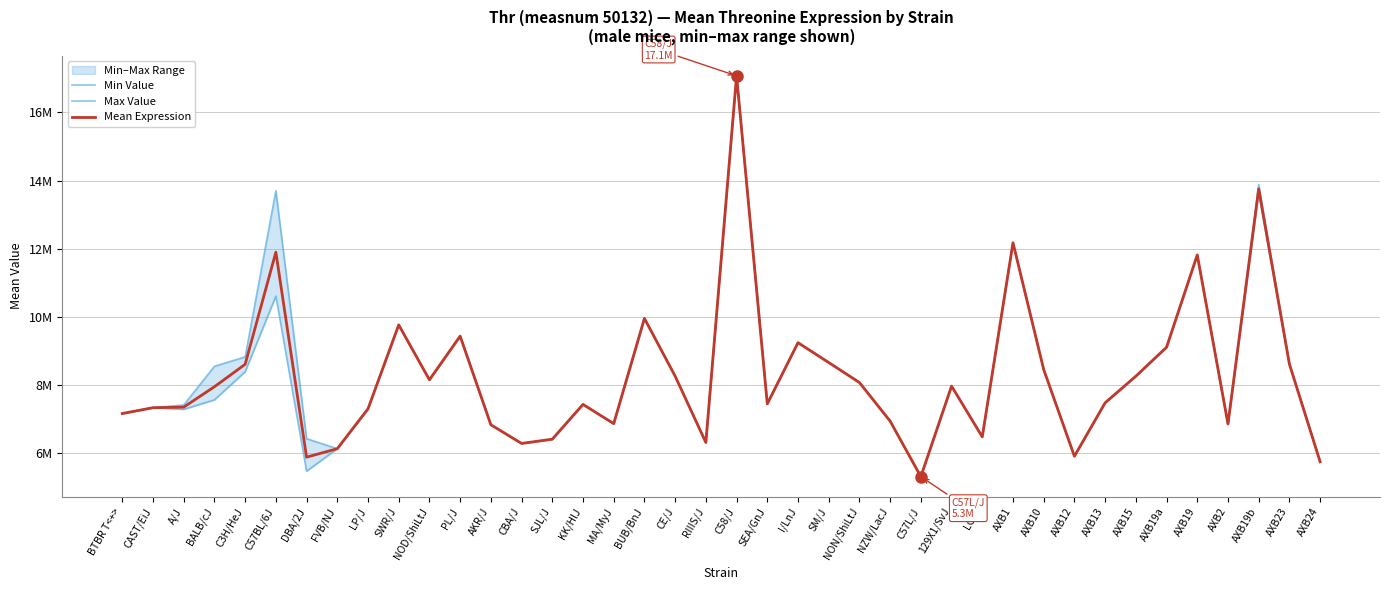

Reading right to left, transcribe all the data shown in this chart.

Min Value: 5734068	8609416	13633683	6849640	11814933	9103537	8253042	7471334	5902809	8449119	12172708	6471522	7962410	5302756	6933533	8067666	8654710	9237444	7440421	17075288	6306156	8256088	9950222	6859796	7424732	6402586	6277534	6826638	9429653	8146729	9760023	7295092	6123892	5461371	10605419	8384244	7558053	7279372	7327788	7156160
Max Value: 5747186	8609416	13880850	6849640	11814933	9103537	8253042	7471334	5902809	8449119	12172708	6471522	7962410	5302756	6933533	8067666	8654710	9237444	7440421	17075288	6306156	8256088	9950222	6859796	7424732	6402586	6277534	6826638	9429653	8146729	9760023	7295092	6123892	6418404	13699471	8819824	8544541	7408004	7327788	7156160
Mean Expression: 5740627	8609416	13757266	6849640	11814933	9103537	8253042	7471334	5902809	8449119	12172708	6471522	7962410	5302756	6933533	8067666	8654710	9237444	7440421	17075288	6306156	8256088	9950222	6859796	7424732	6402586	6277534	6826638	9429653	8146729	9760023	7295092	6123892	5874972	11895815	8602034	7943746	7343688	7327788	7156160